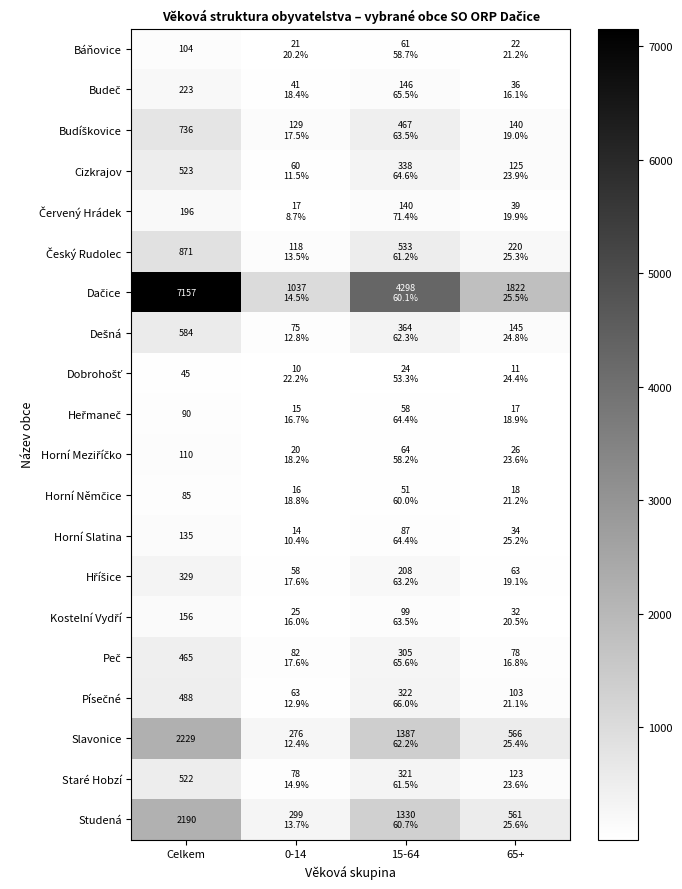

True or false: Staré Hobzí has a value of 859 at Celkem.

False